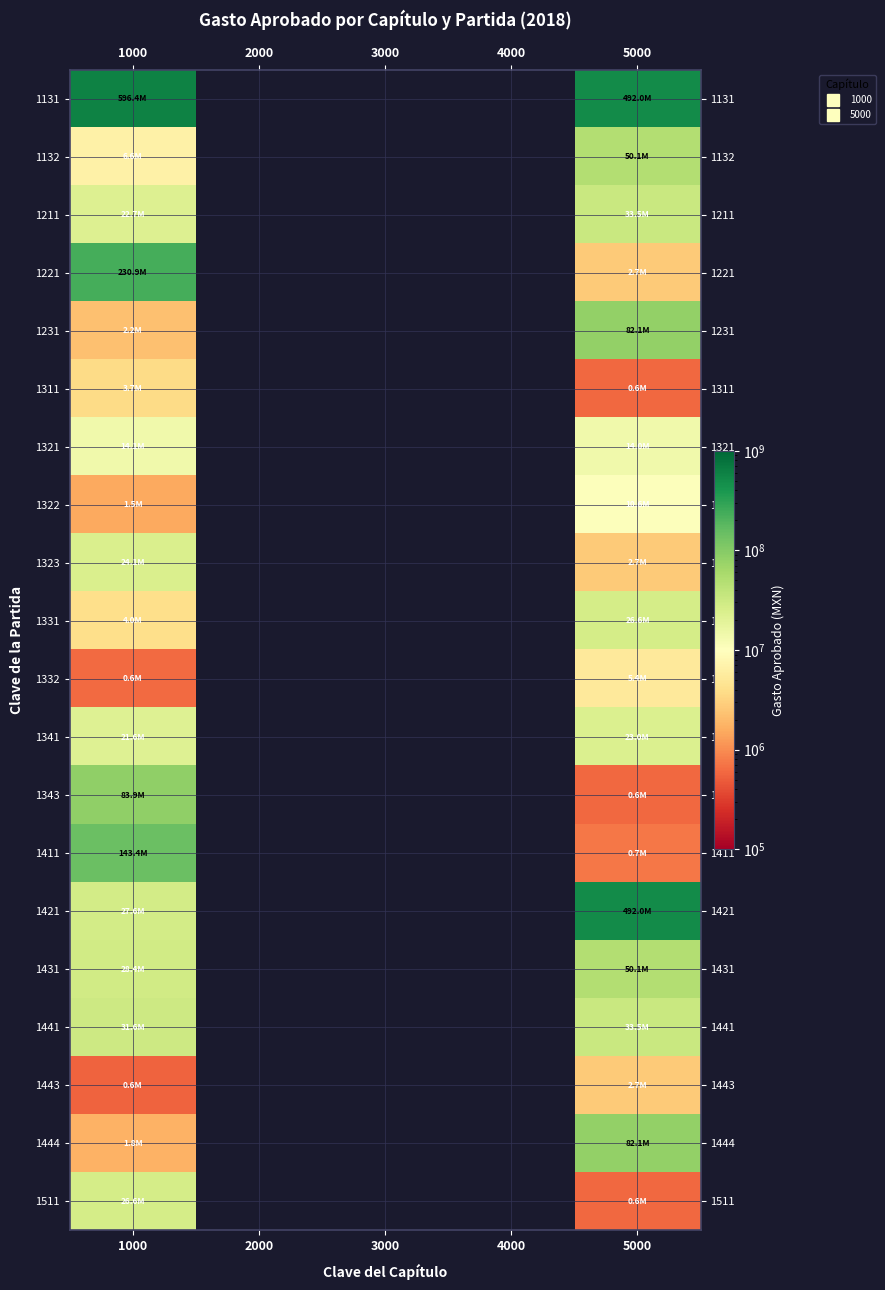

At which category is the sum across all series the highest?

5000